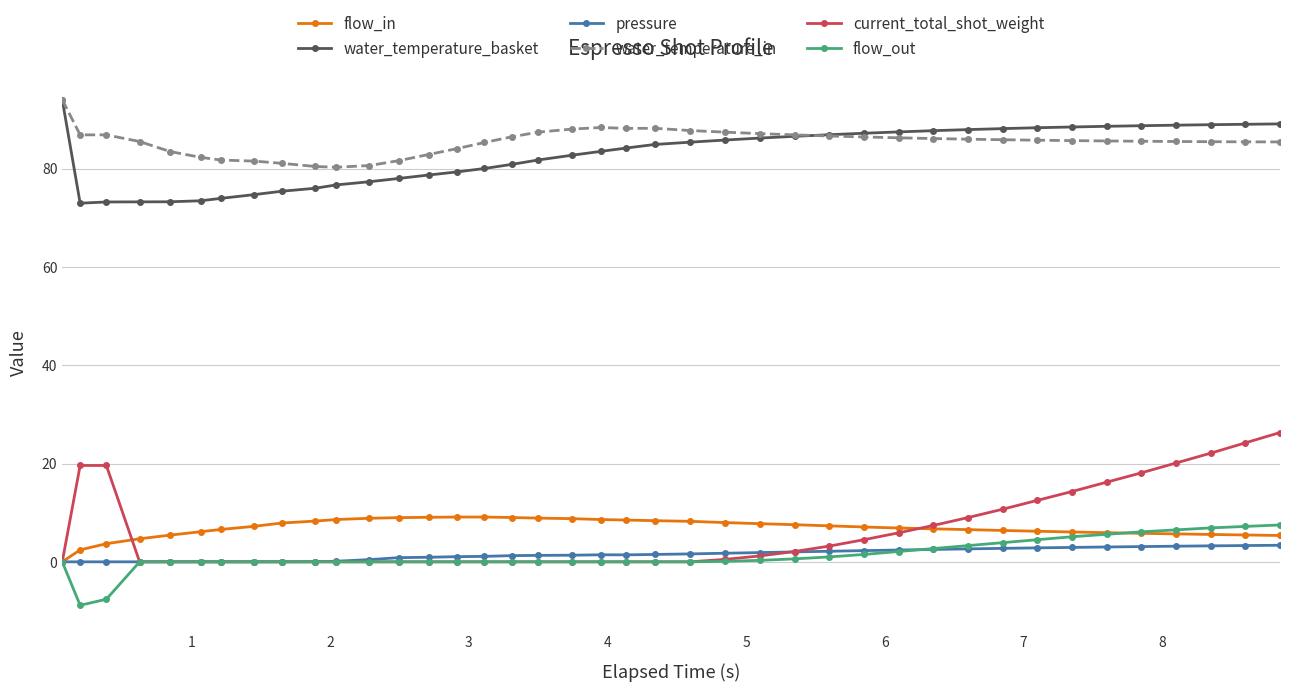

What are all the series names shown in the legend?

flow_in, water_temperature_basket, pressure, water_temperature_in, current_total_shot_weight, flow_out